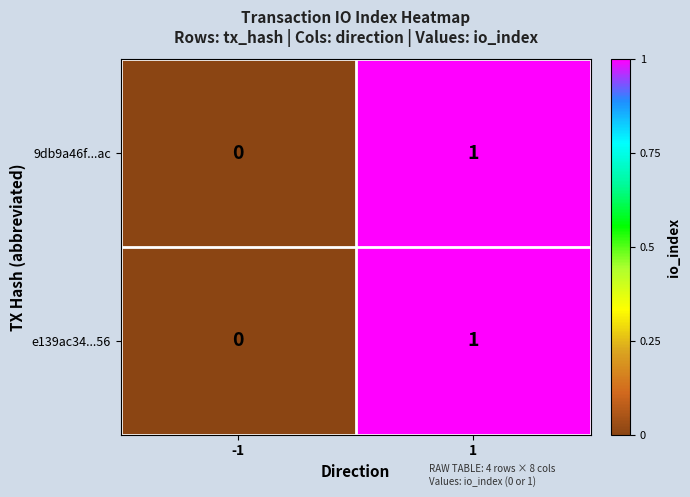

How many values in 9db9a46f...ac are above zero?

1